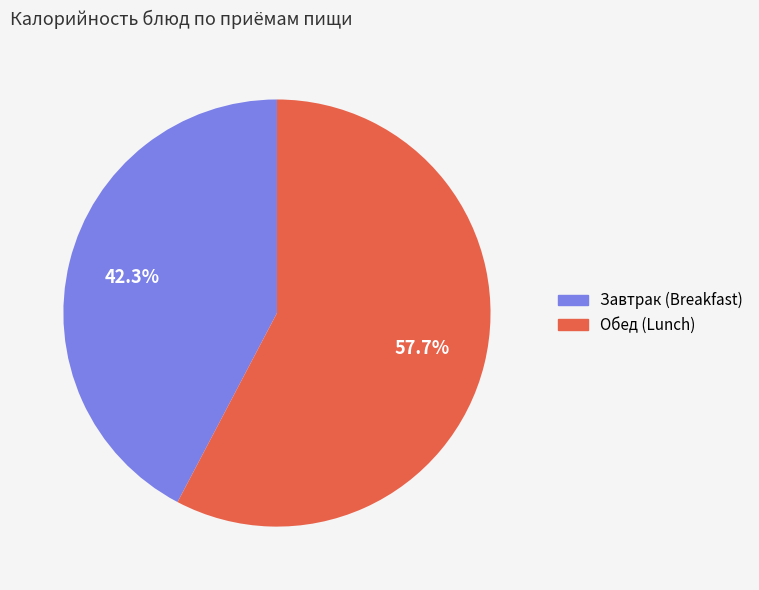

Combined, what portion of the pie is Обед (Lunch) and Завтрак (Breakfast)?

100.0%